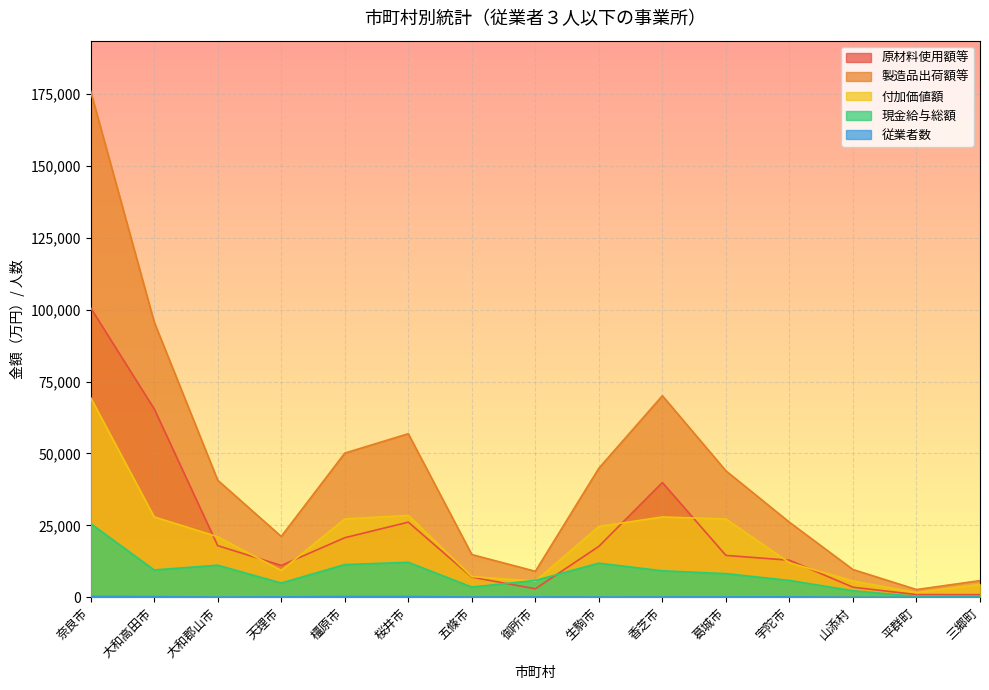

How many series are shown in this chart?

5